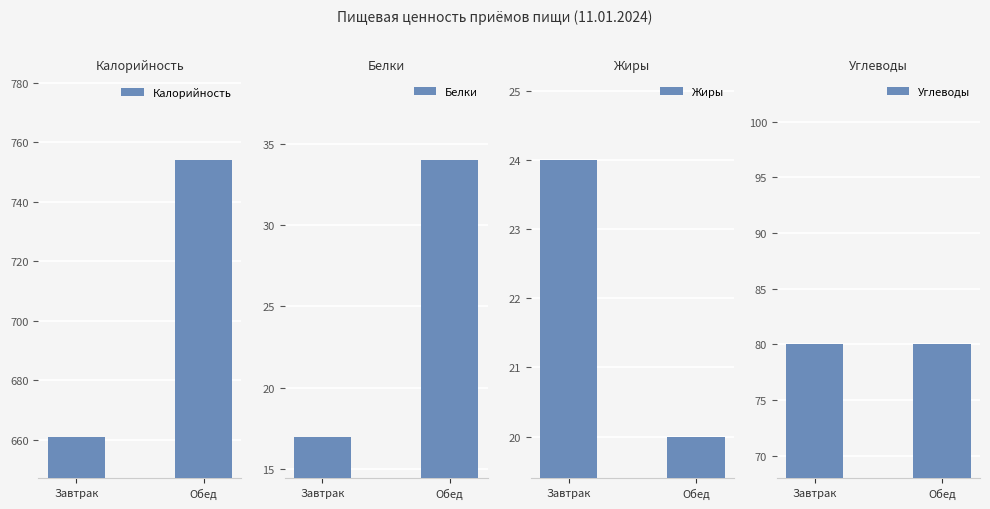

What is the label of the 2nd bar from the left?

Обед